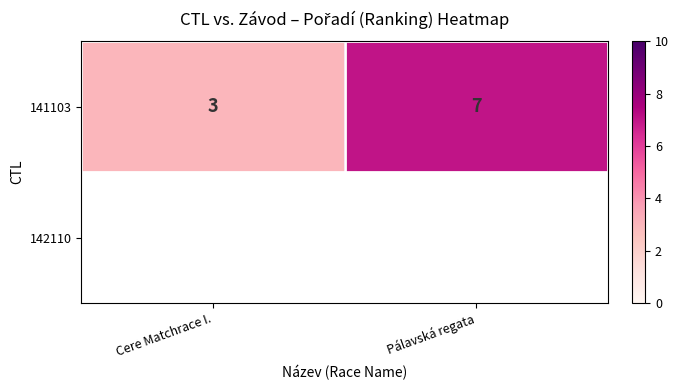

Reading right to left, list all the values displayed in this chart.

Pálavská regata=7	Cere Matchrace I.=3